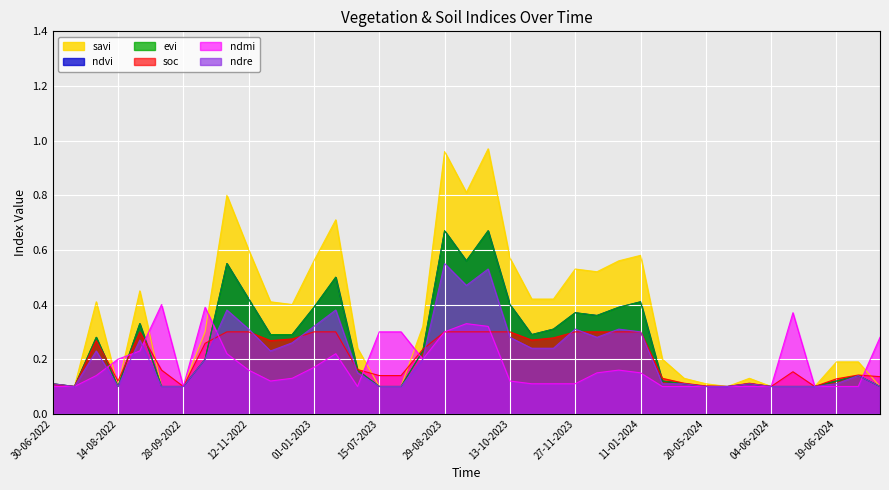

What is the difference between the maximum and minimum values in the evi series?

0.6